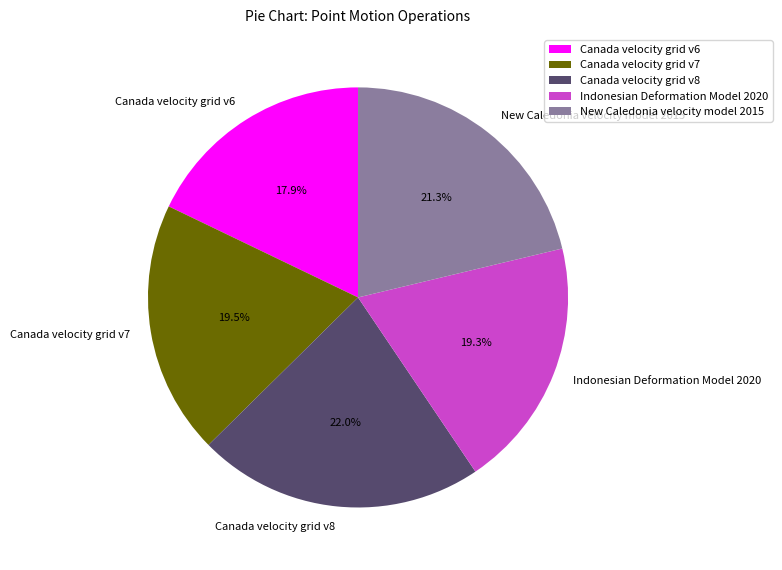

How many segments does this pie chart have?

5